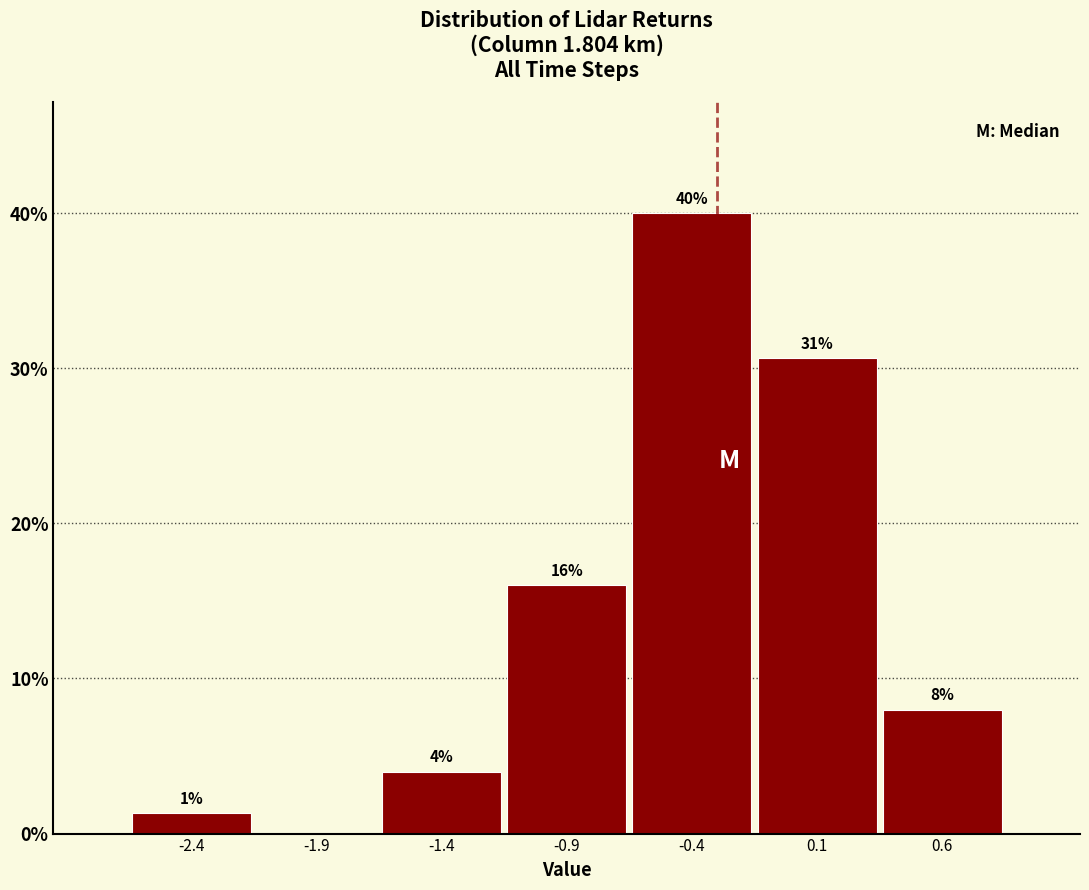

Which range on the x-axis has the tallest bar?

-0.65 to -0.15